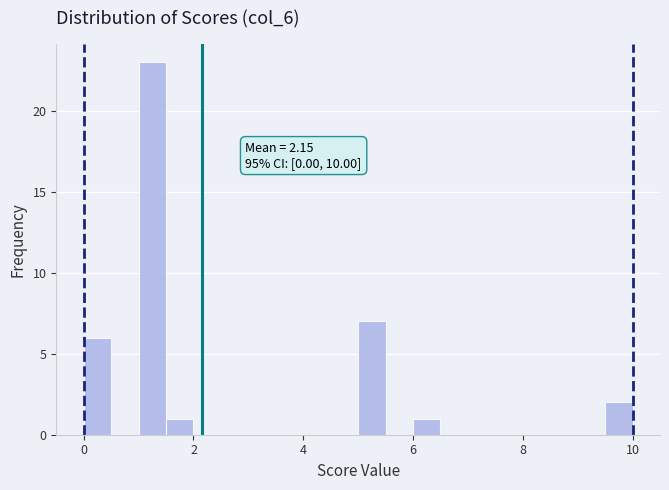

Read against the x-axis, roughly where is the centre of the tallest bar?

1.2